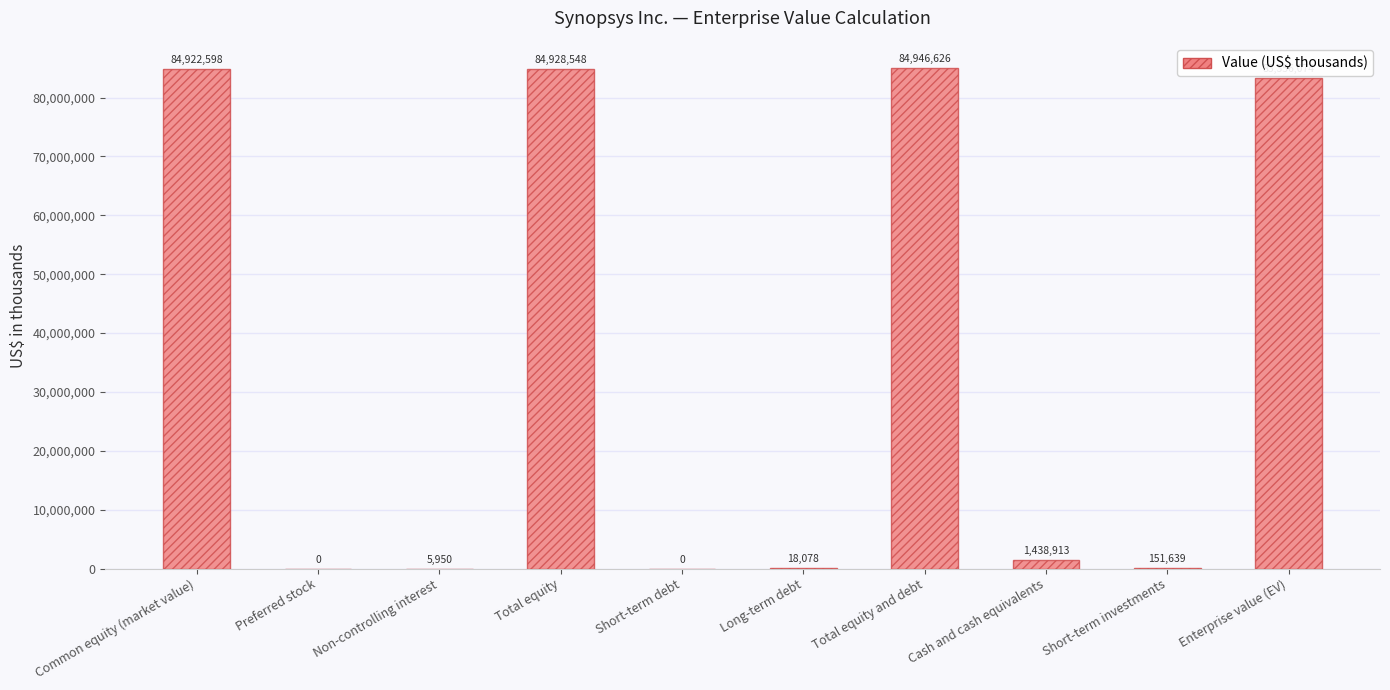

Where is the data nearest to the value 42473313?

Enterprise value (EV)